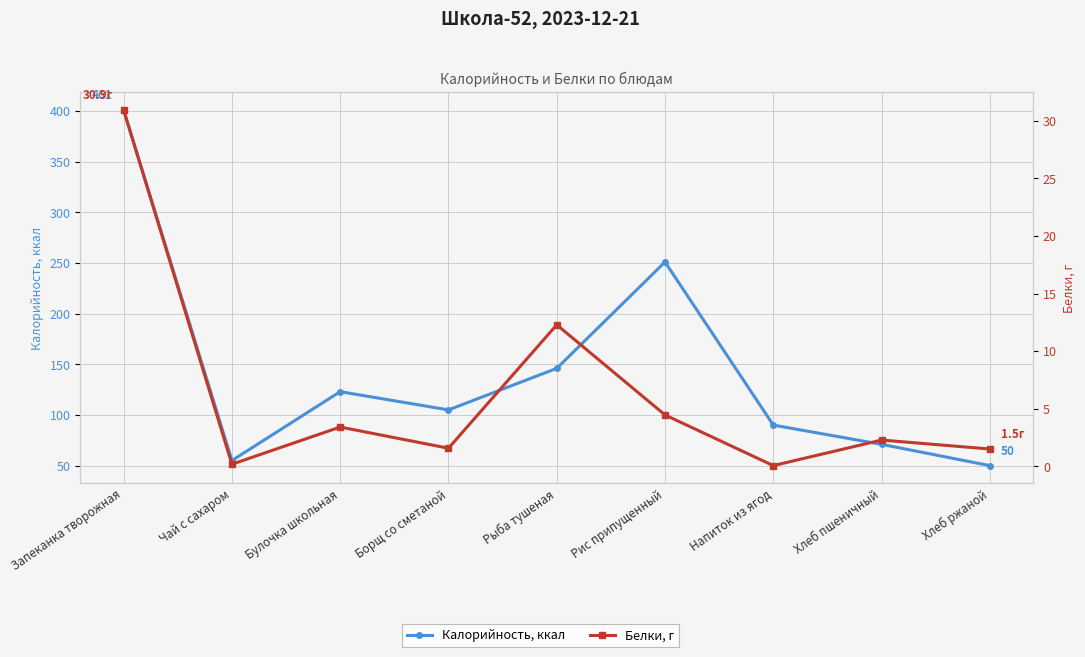

List the series in order of their overall mean, lowest first.

Белки, г, Калорийность, ккал